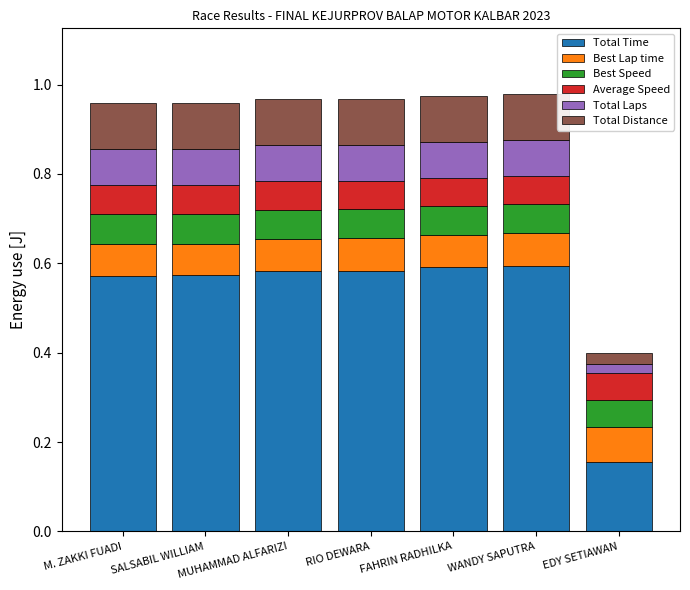

True or false: Total Time has a value of 0.4 at M. ZAKKI FUADI.

False